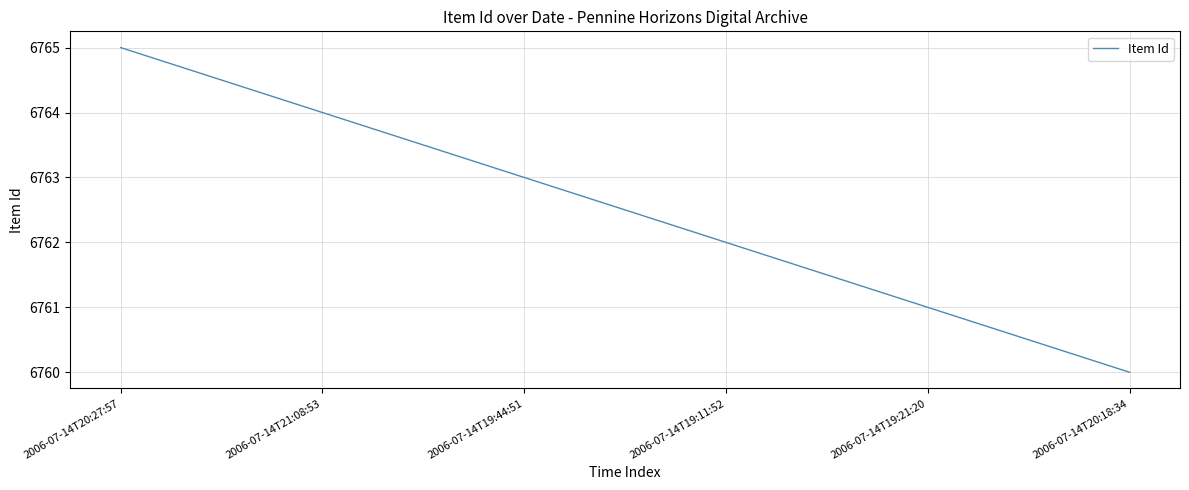

What is the ratio of the value at 2006-07-14T19:21:20 to the value at 2006-07-14T19:44:51?

1.0